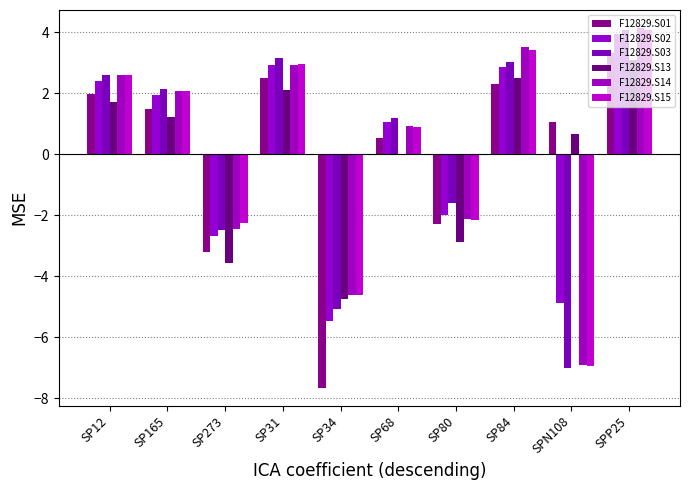

Is the value of F12829.S02 at SP273 greater than the value of F12829.S15 at SP165?

No